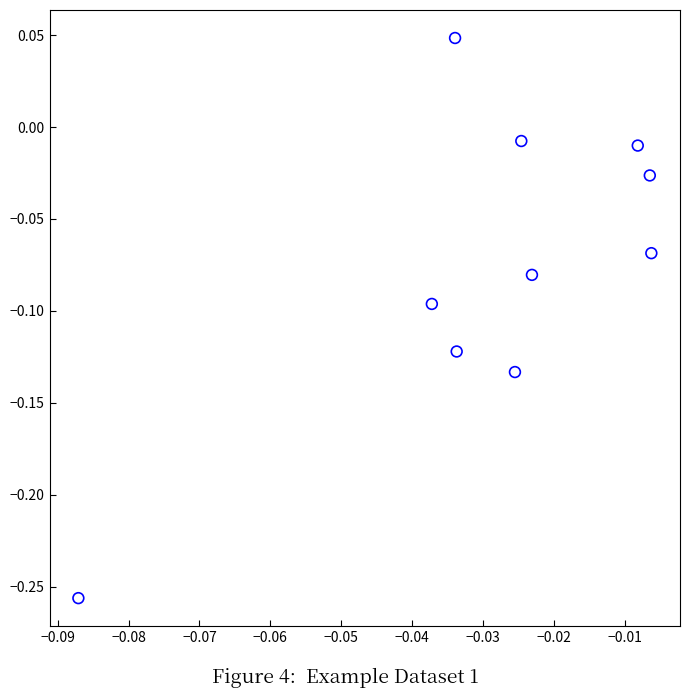

Count the number of points in this scatter plot.

10